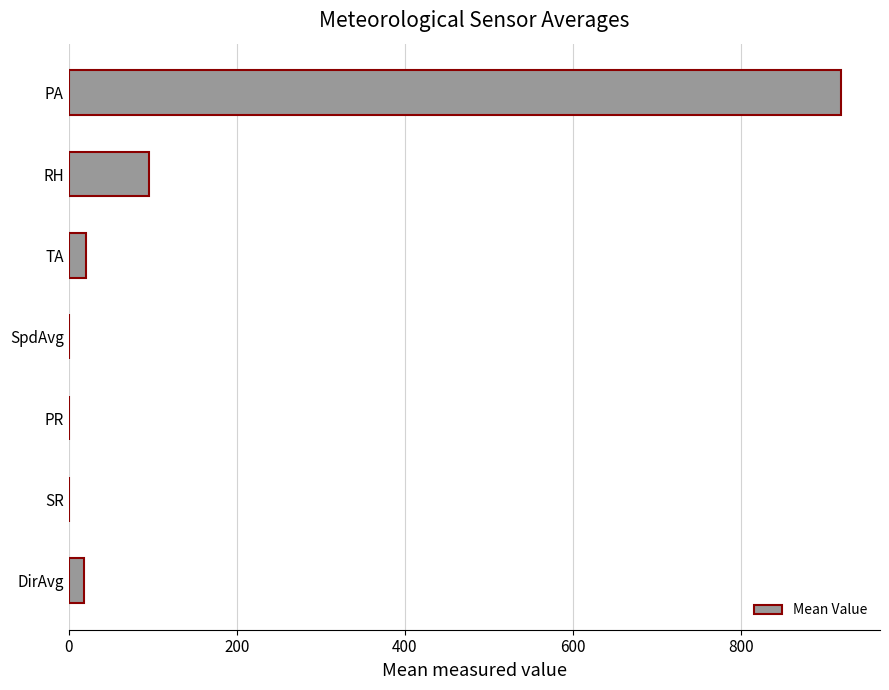

True or false: the data shows 0.0 at SR.

True